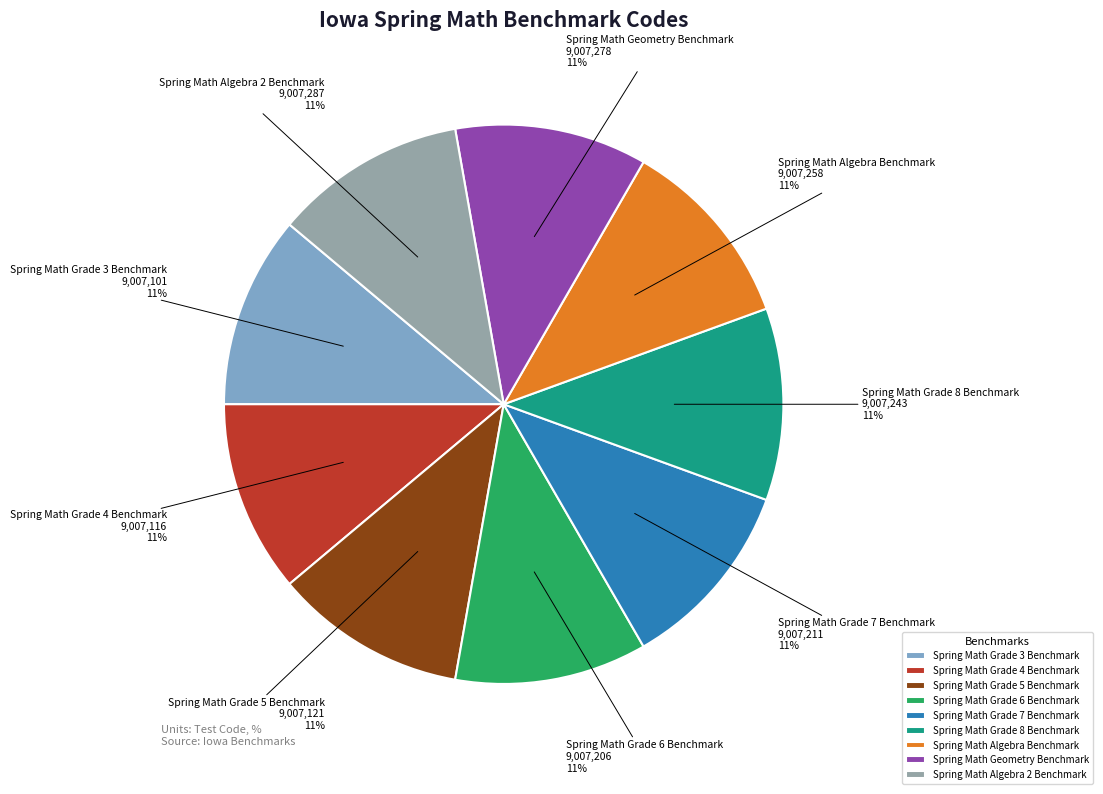

Is the sum of Spring Math Grade 6 Benchmark and Spring Math Grade 8 Benchmark greater than half?

No